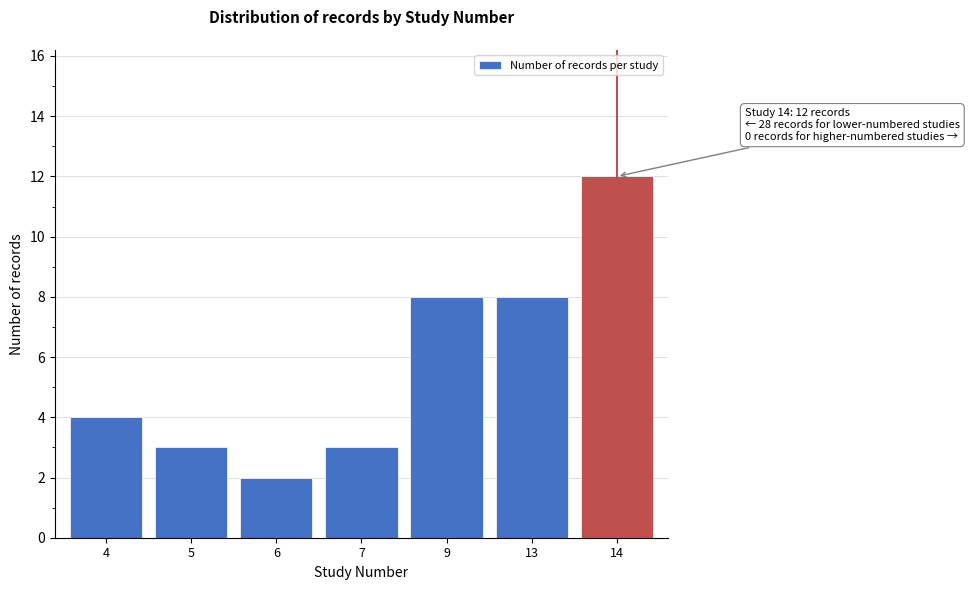

Reading left to right, extract all data points from this chart.

4	3	2	3	8	8	12